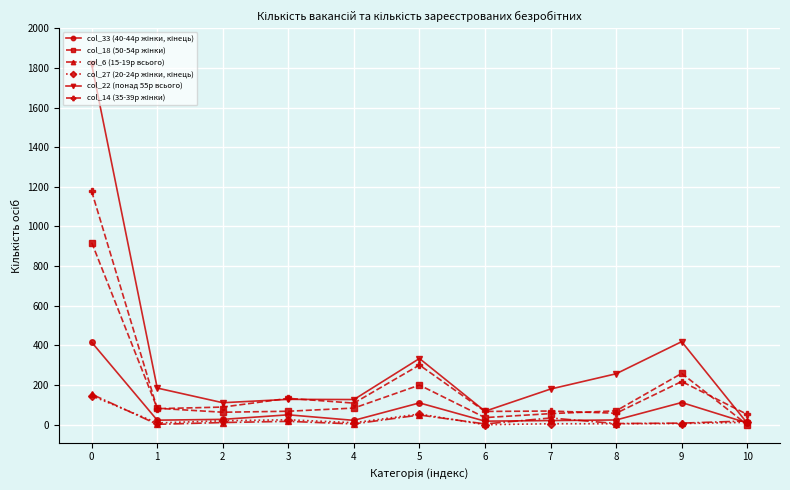

What is the difference between the maximum and second lowest values in the col_22 (понад 55р всього) series?

1749